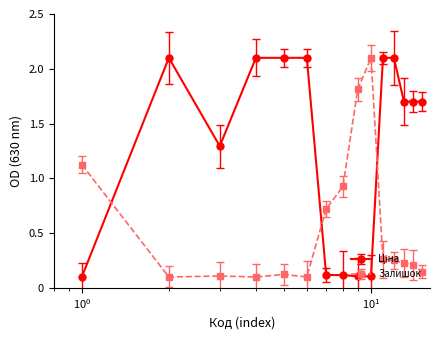

True or false: Залишок has more than 1 interior local peaks.

True